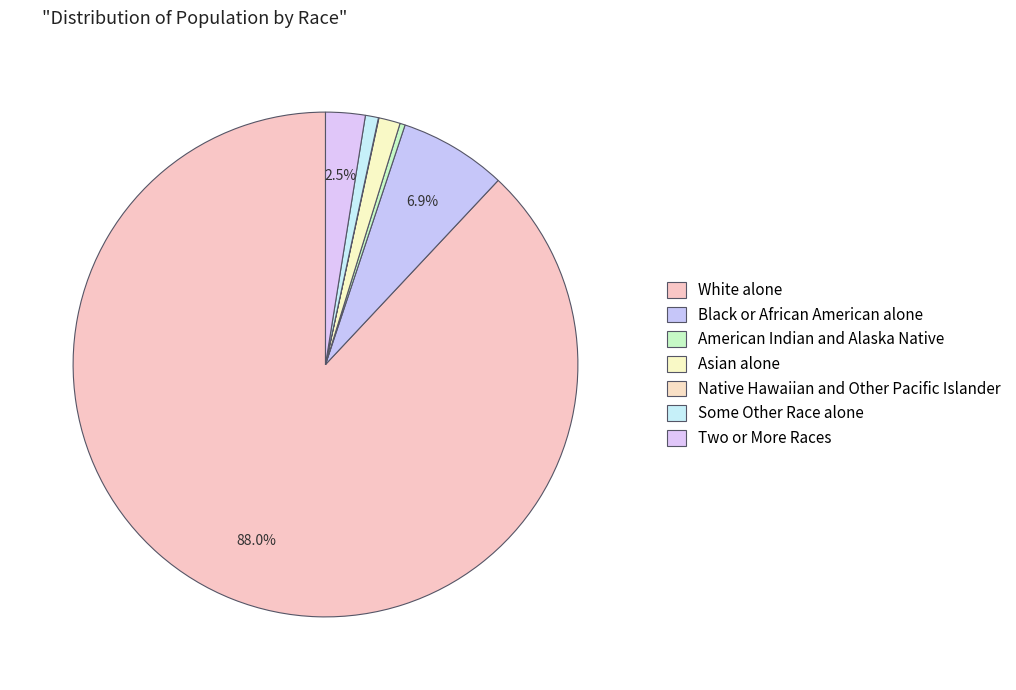

Which category has the smallest portion of the pie?

Native Hawaiian and Other Pacific Islander